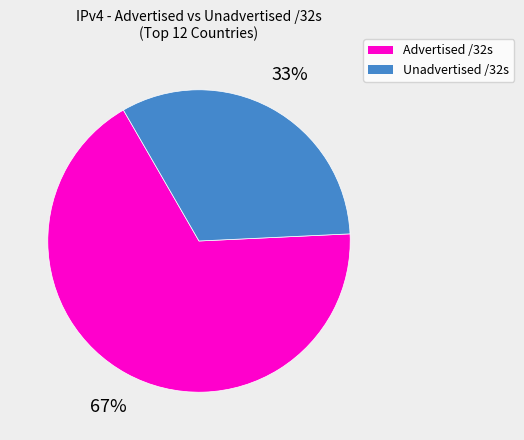

True or false: Advertised /32s accounts for 81% of the total.

False